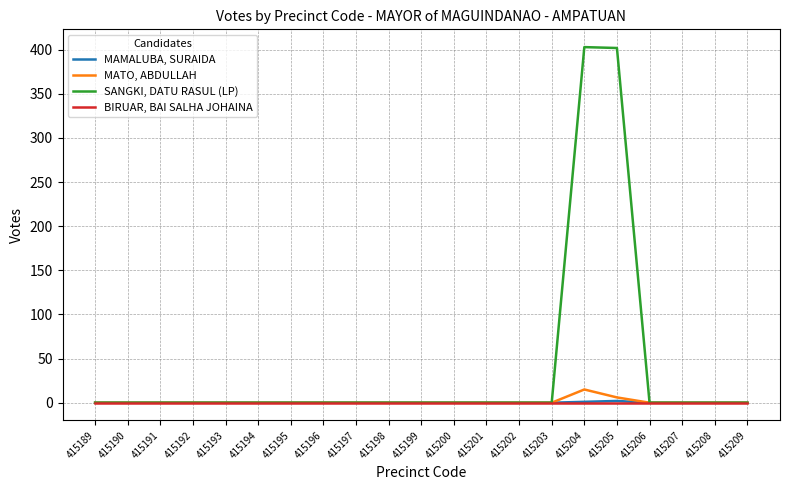

What are all the series names shown in the legend?

MAMALUBA, SURAIDA, MATO, ABDULLAH, SANGKI, DATU RASUL (LP), BIRUAR, BAI SALHA JOHAINA